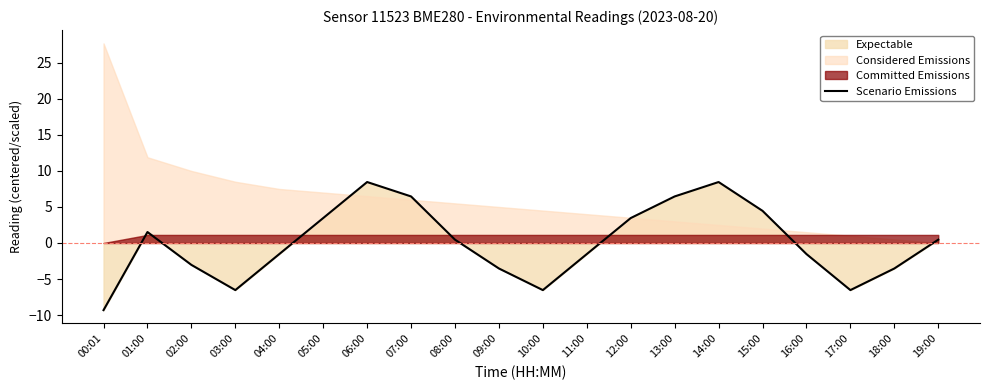

Reading left to right, transcribe all the data shown in this chart.

-9.3	1.5	-3.0	-6.5	-1.5	3.5	8.5	6.5	0.5	-3.5	-6.5	-1.5	3.5	6.5	8.5	4.5	-1.5	-6.5	-3.5	0.5